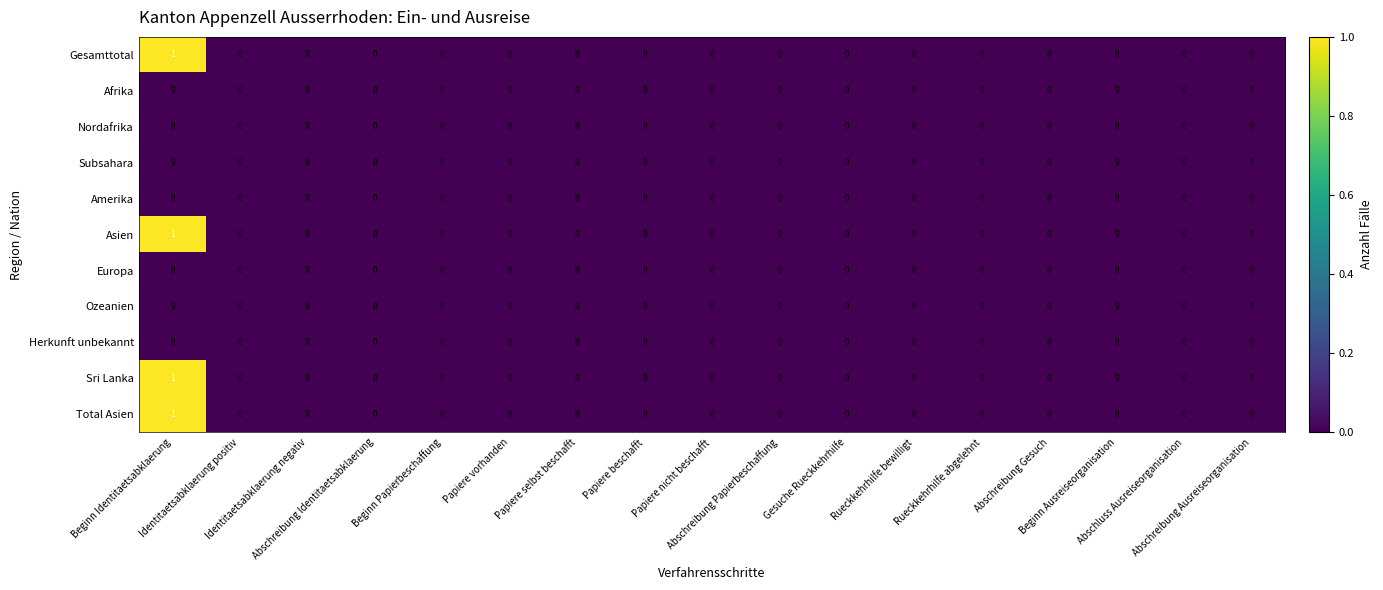

Count the Total Asien values in the range 0 to 1.

17